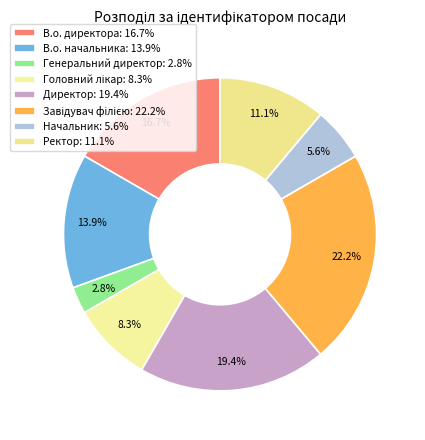

Is the sum of Завідувач філією and Директор greater than half?

No